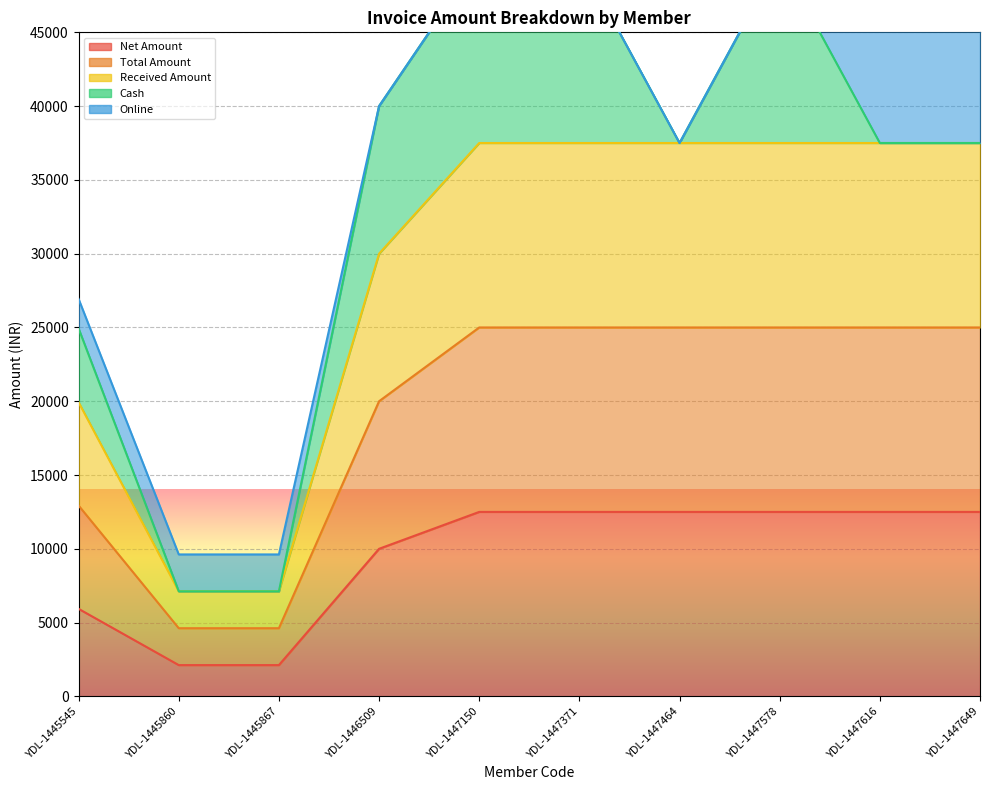

At which category is the sum across all series the highest?

YDL-1447150